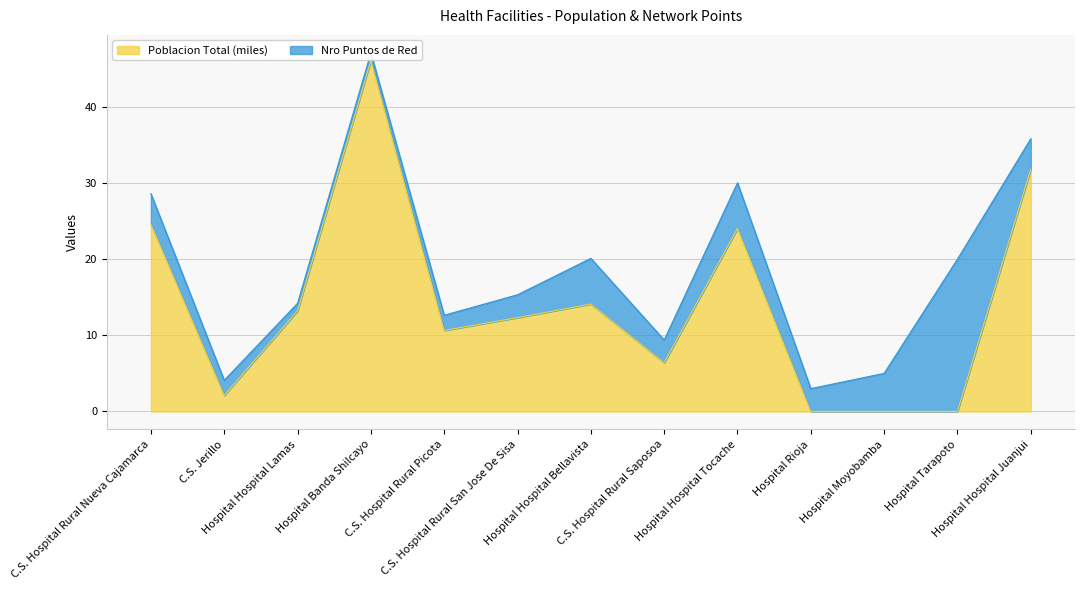

What is the value of the 13th point from the left?

31.8